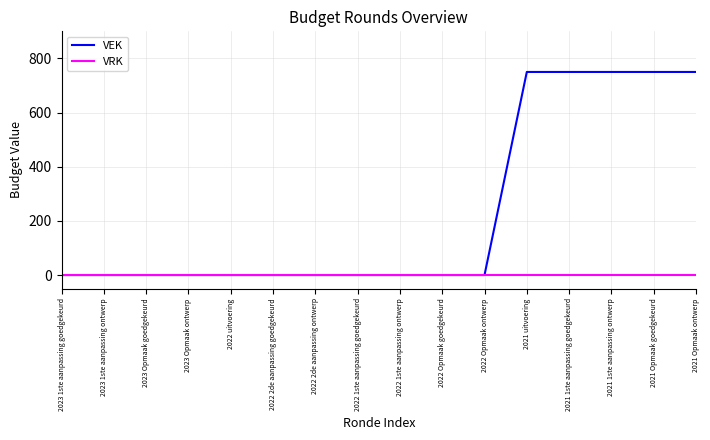

Which series has the widest spread of values?

VEK